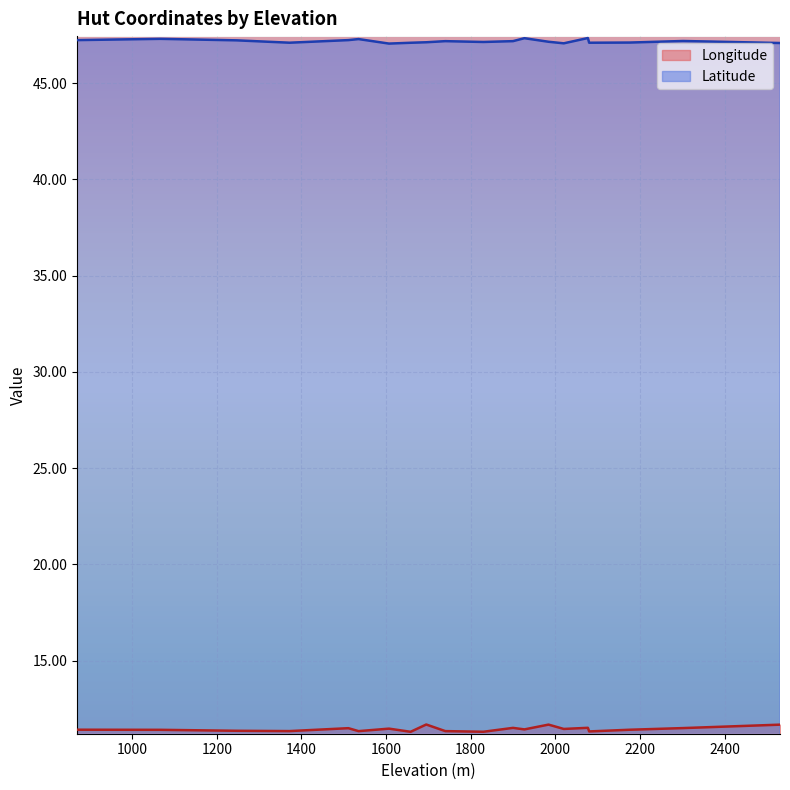

Reading left to right, extract all data points from this chart.

Longitude: 2302=11.5	1372=11.3	1984=11.7	1830=11.3	1247=11.4	2020=11.4	1607=11.5	1740=11.3	1927=11.4	870=11.4	1511=11.5	1067=11.4	1900=11.5	1535=11.3	1658=11.3	2077=11.5	1695=11.7	2176=11.4	2531=11.7	2080=11.3
Latitude: 2302=47.2	1372=47.1	1984=47.1	1830=47.1	1247=47.2	2020=47.1	1607=47.0	1740=47.2	1927=47.3	870=47.2	1511=47.2	1067=47.3	1900=47.2	1535=47.3	1658=47.1	2077=47.3	1695=47.1	2176=47.1	2531=47.1	2080=47.1